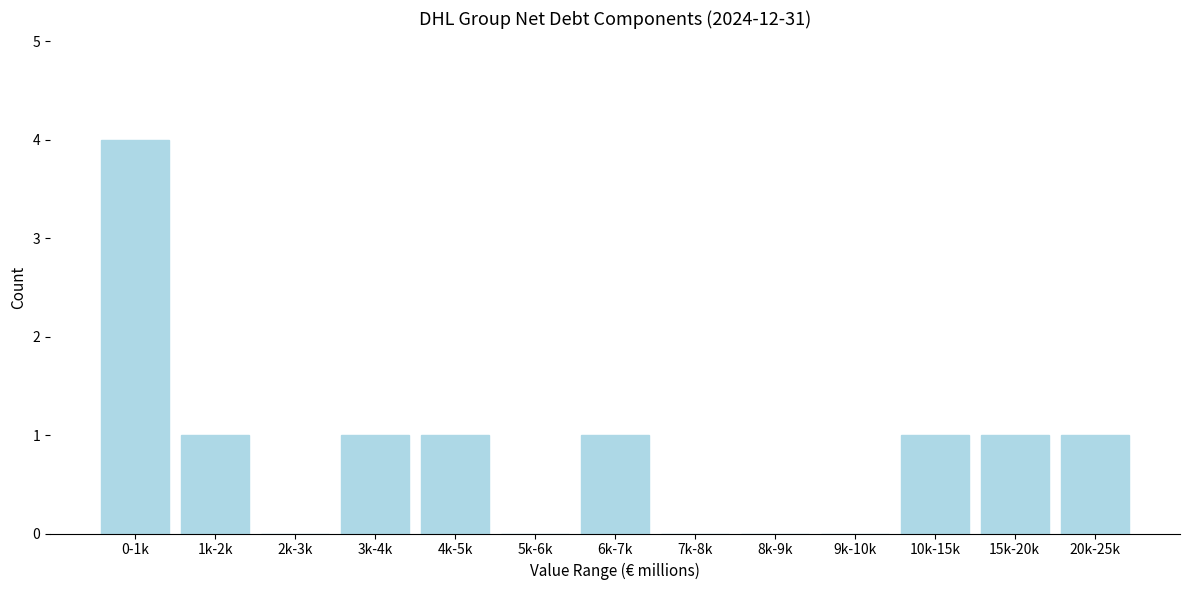

Reading right to left, transcribe all the data shown in this chart.

20k-25k=1	15k-20k=1	10k-15k=1	9k-10k=0	8k-9k=0	7k-8k=0	6k-7k=1	5k-6k=0	4k-5k=1	3k-4k=1	2k-3k=0	1k-2k=1	0-1k=4